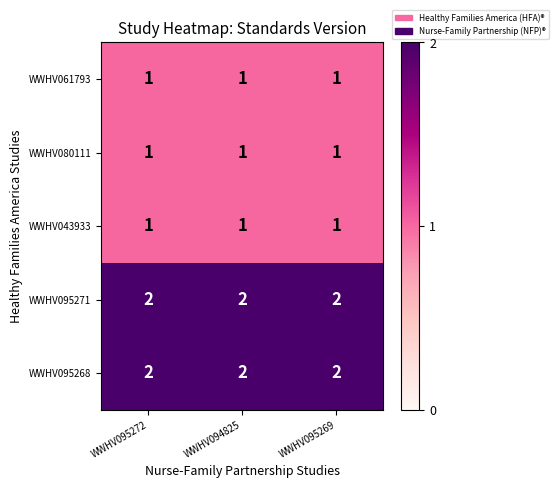

What is the sum of the WWHV095271 values at WWHV095269 and WWHV095272?

4